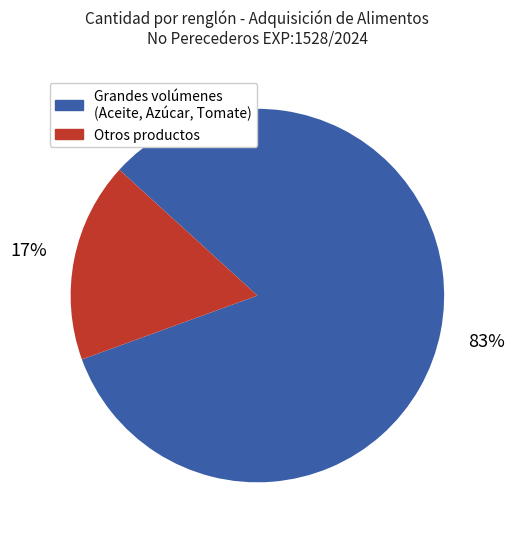

How many segments does this pie chart have?

2